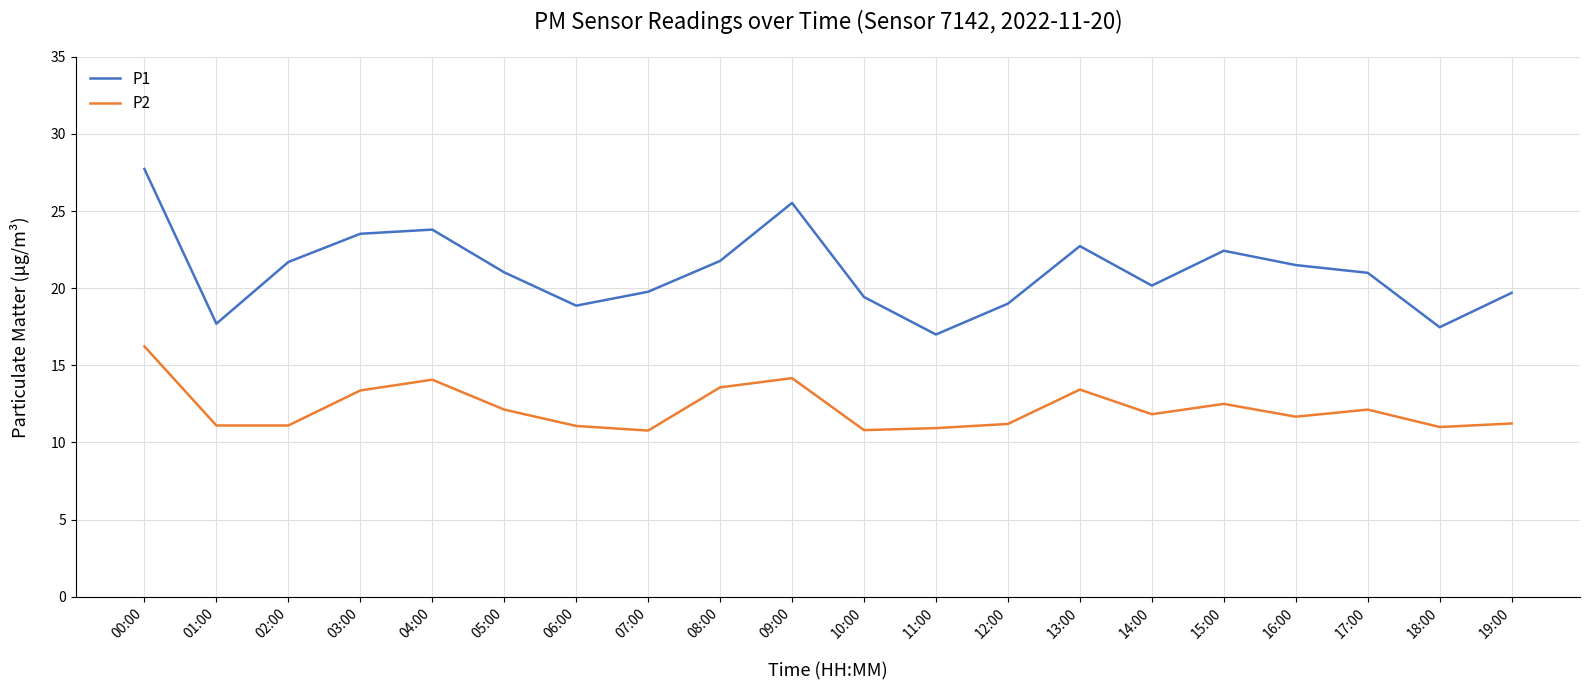

At 06:00, list the series in order from largest to smallest.

P1, P2